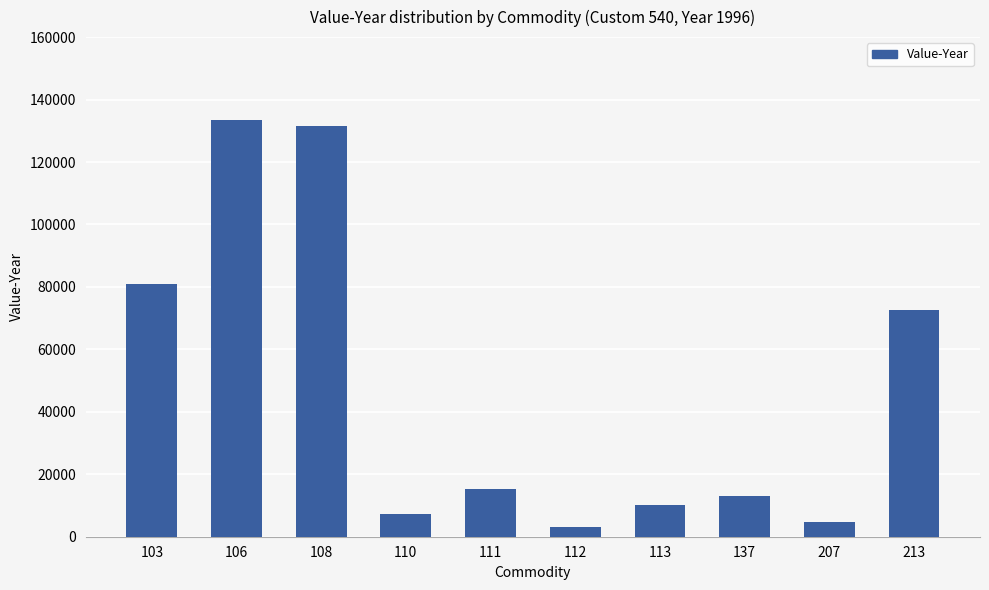

Rank the categories by value from lowest to highest.

112, 207, 110, 113, 137, 111, 213, 103, 108, 106